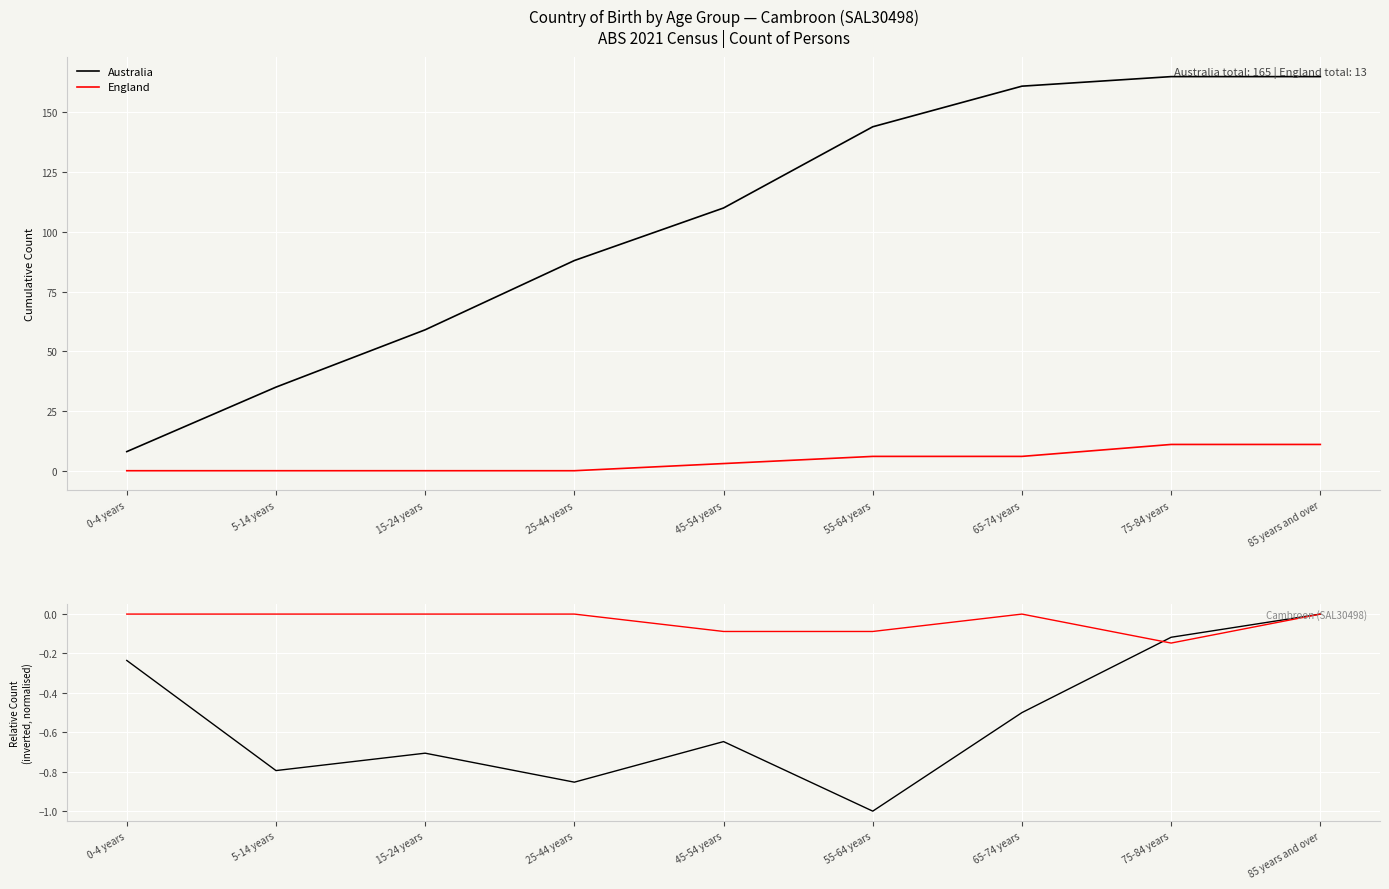

How many interior local peaks does the England series have?

1